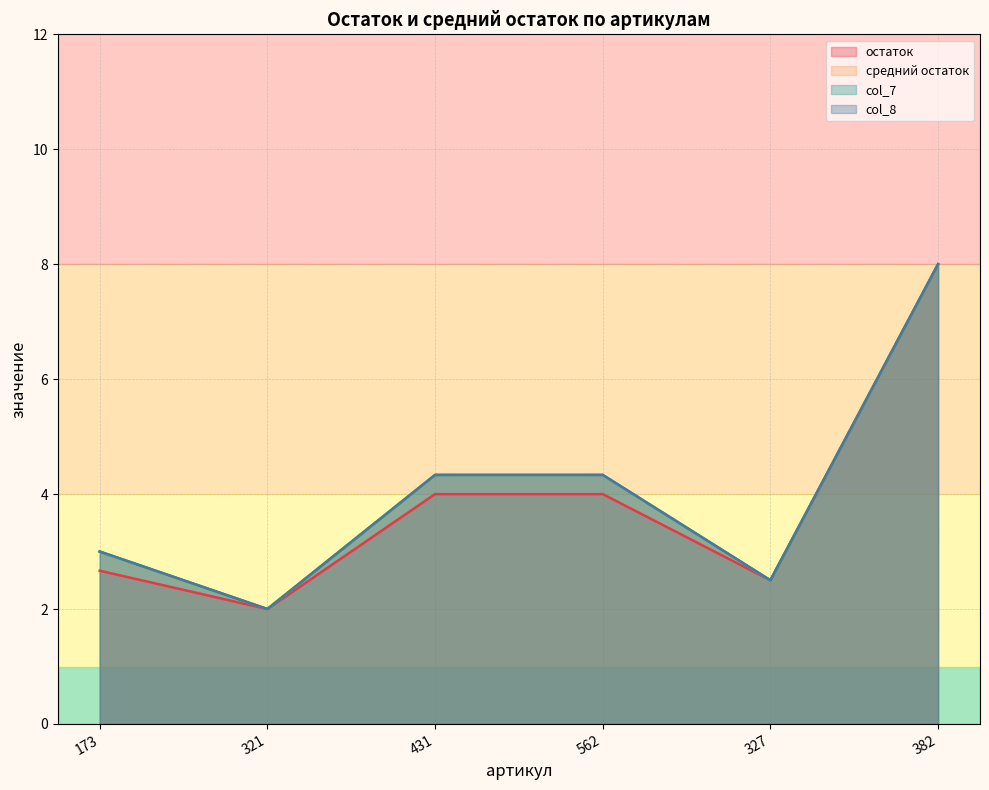

Where does the col_8 series first go above 4?

431